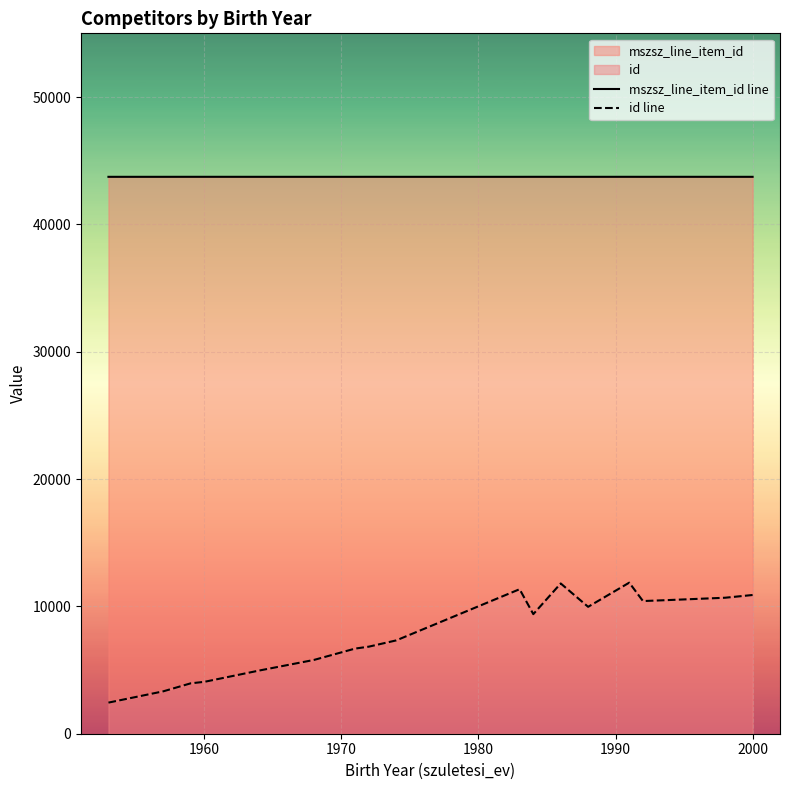

The mszsz_line_item_id line series shows 14612 at 1960. True or false?

False